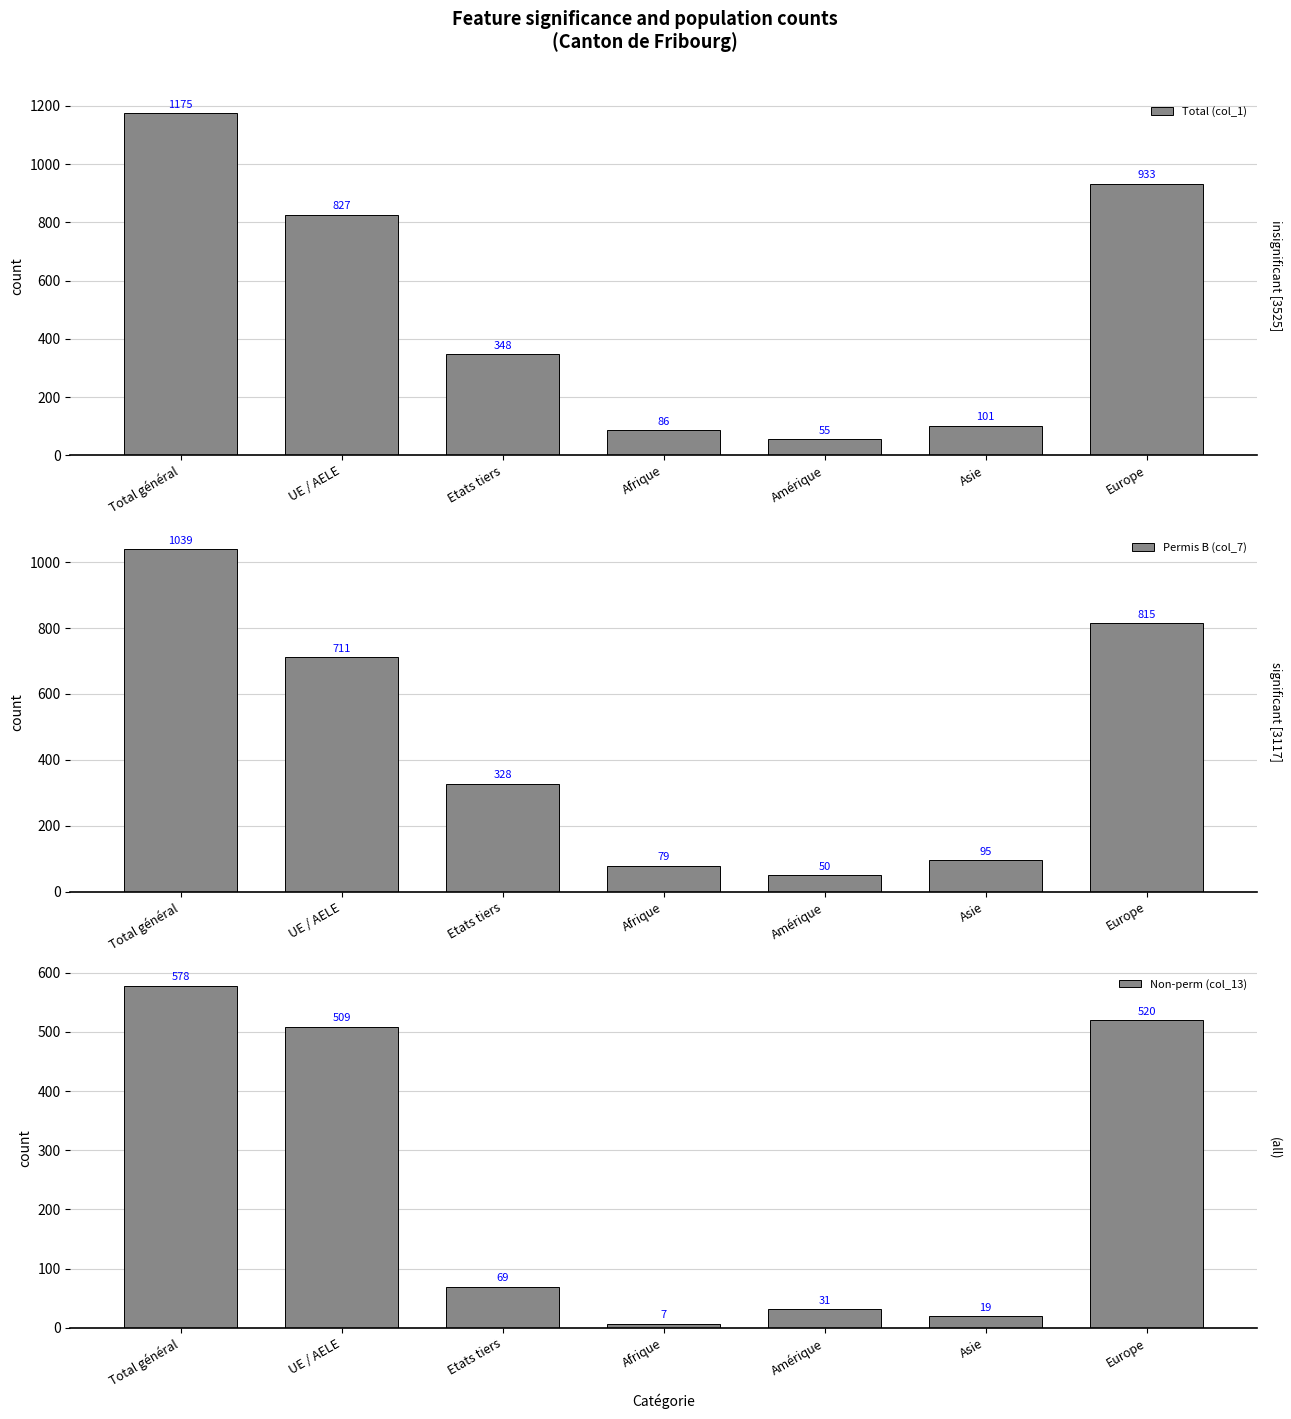

What value does the Total (col_1) series have at Asie?

101